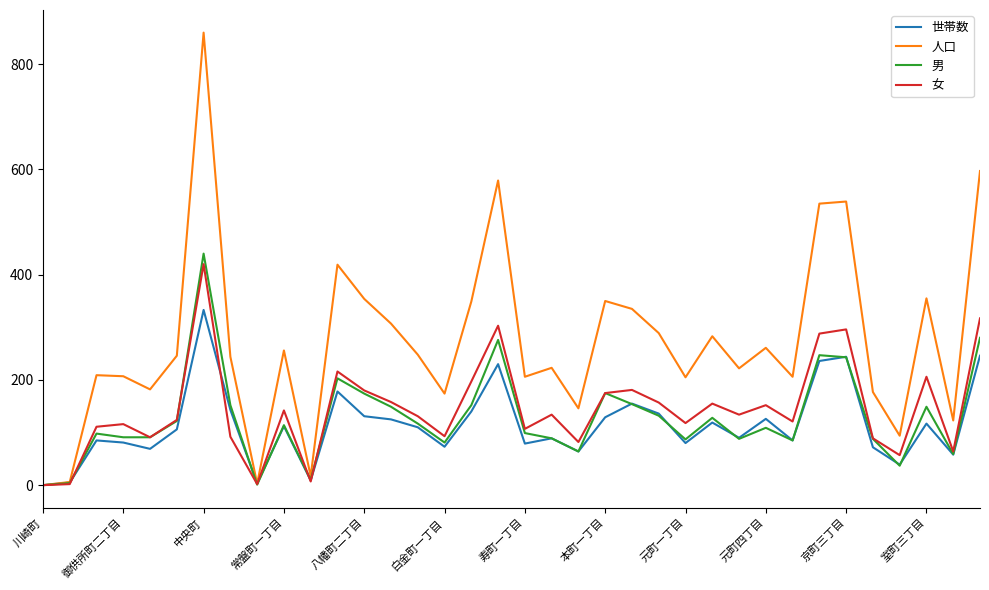

How many series are shown in this chart?

4